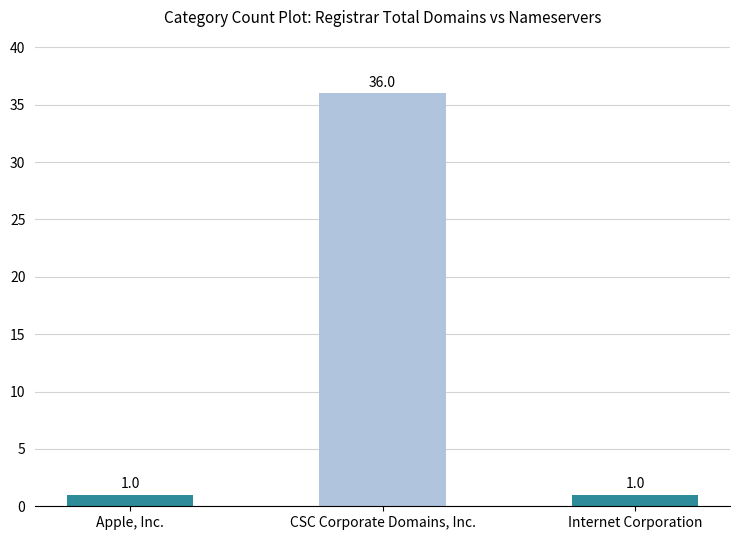

Does the chart contain stacked bars?

No